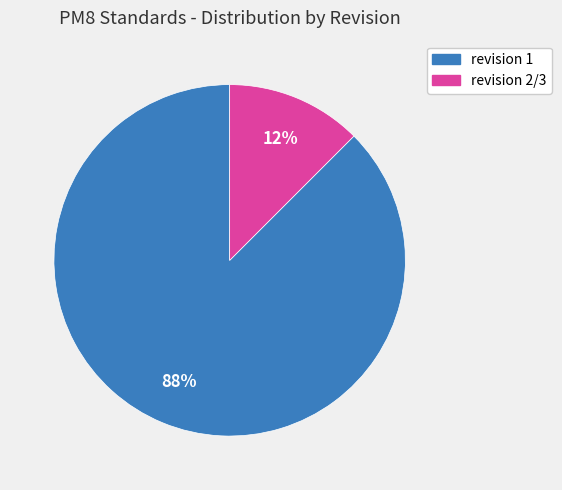

Does revision 2/3 represent more than half of the total?

No